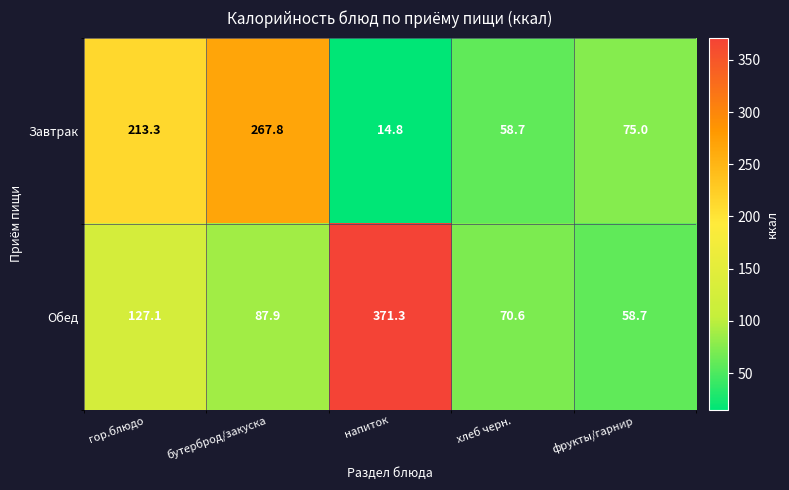

What is the smallest value displayed?

14.8